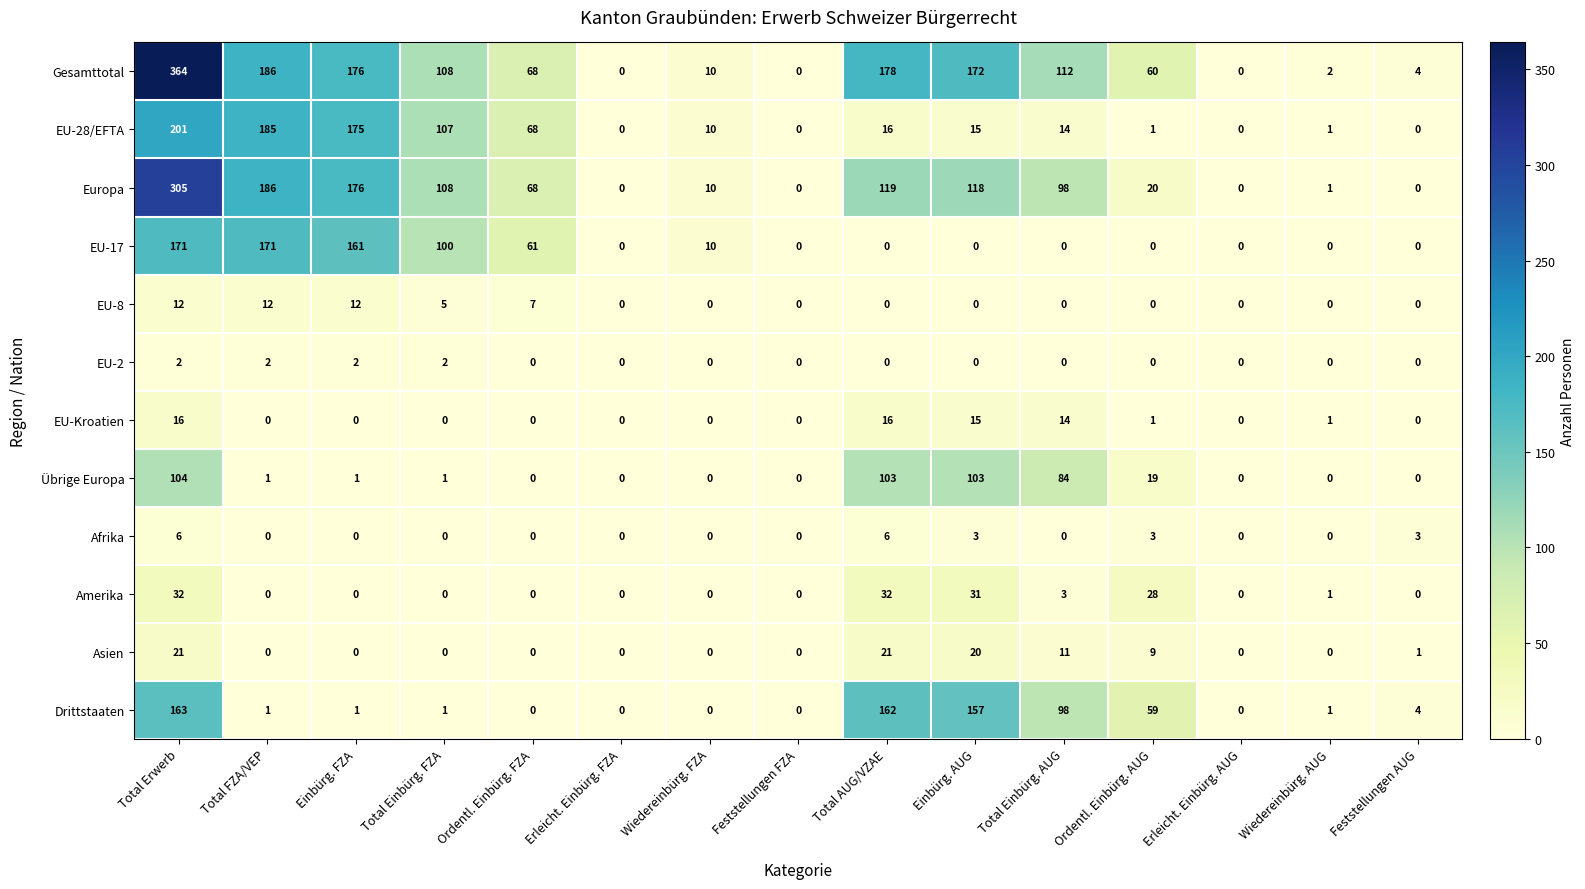

How many categories are shown in the chart?

15